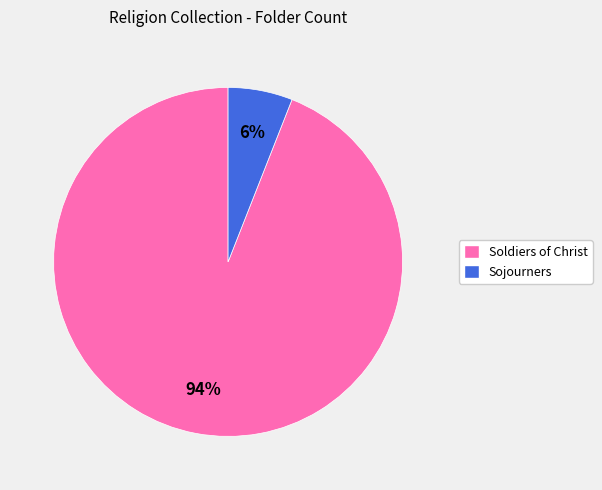

Which category accounts for the majority?

Soldiers of Christ